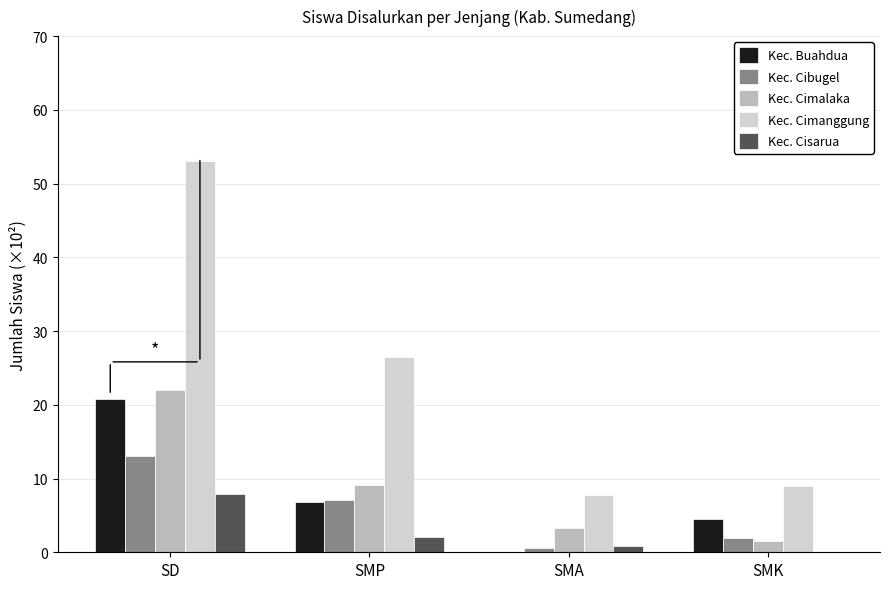

The Kec. Cibugel series shows 13.0 at SD. True or false?

True